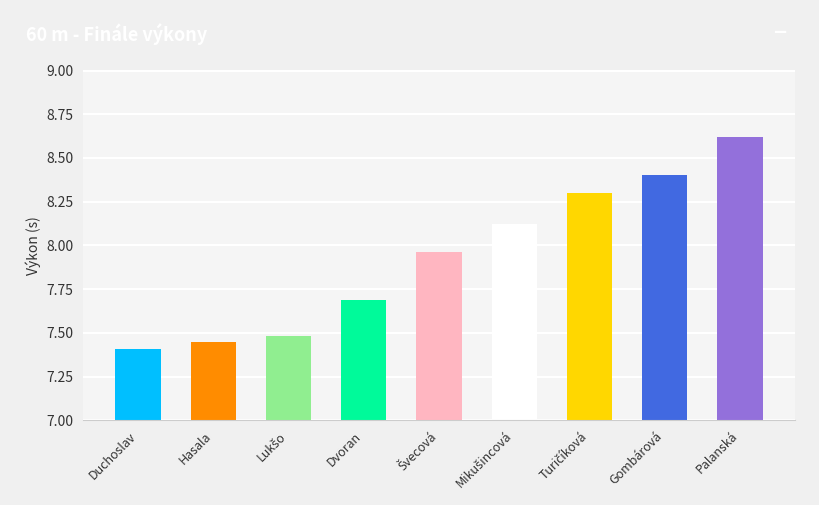

What is the difference between the second highest and minimum values?

1.0